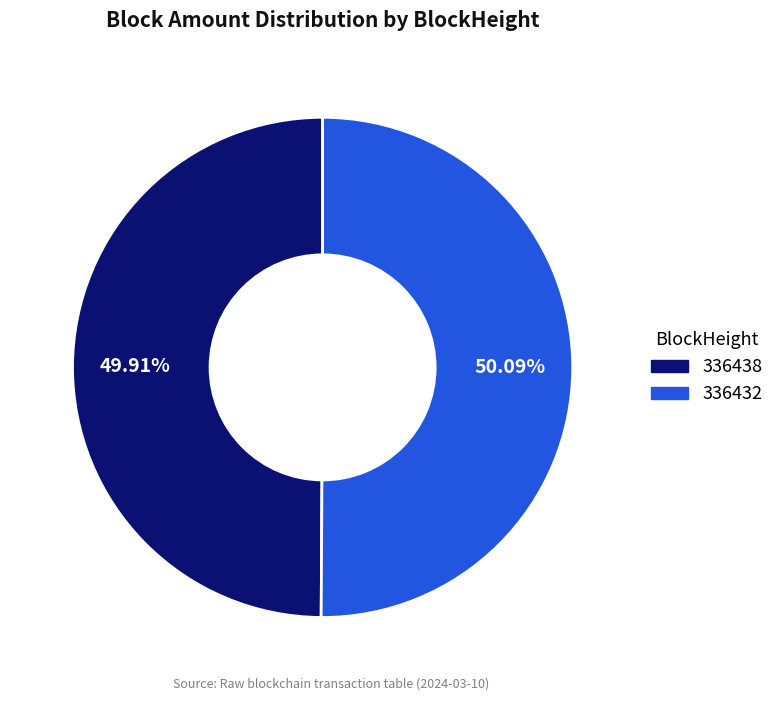

Do 336432 and 336438 together represent more than half of the pie?

Yes